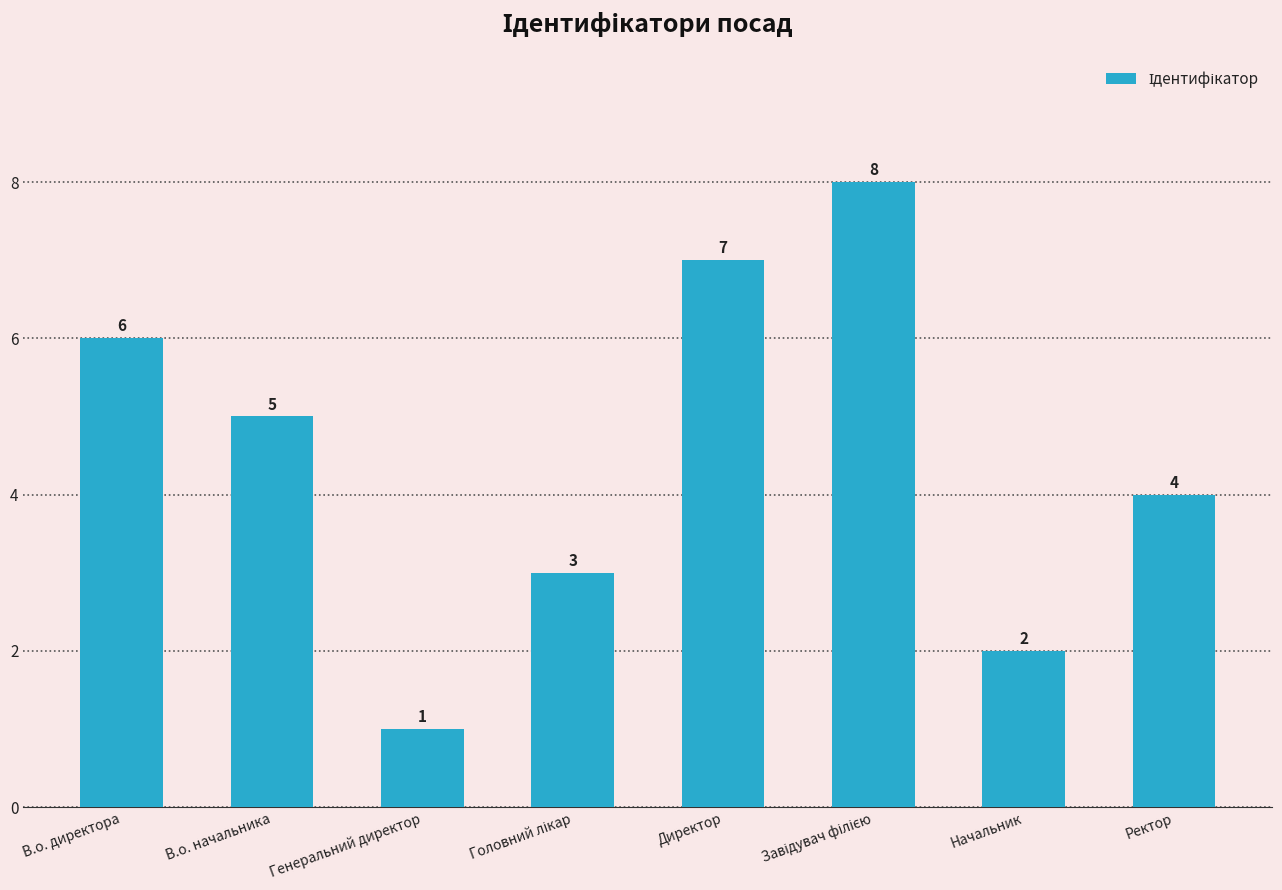

The value at Ректор is 2. True or false?

False